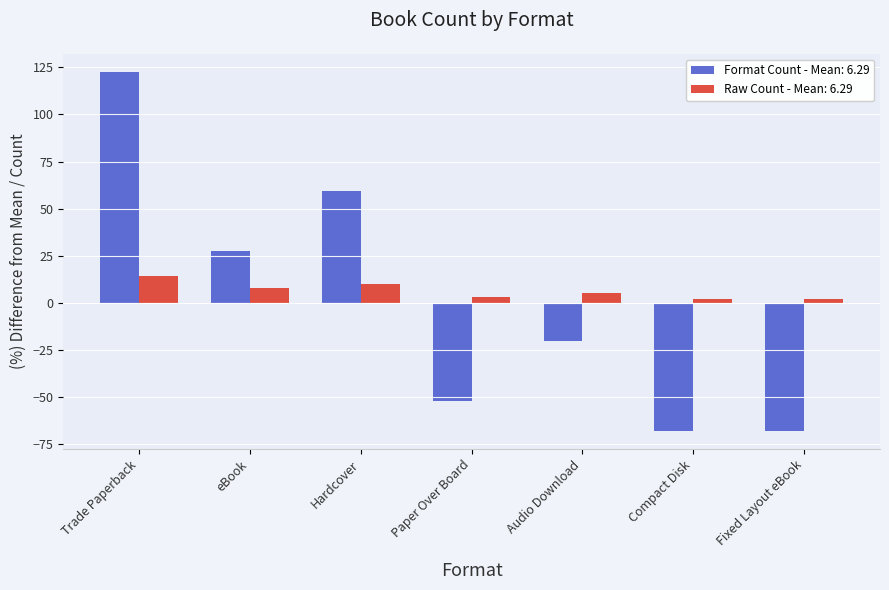

How many data points in Format Count - Mean: 6.29 are above -20?

3